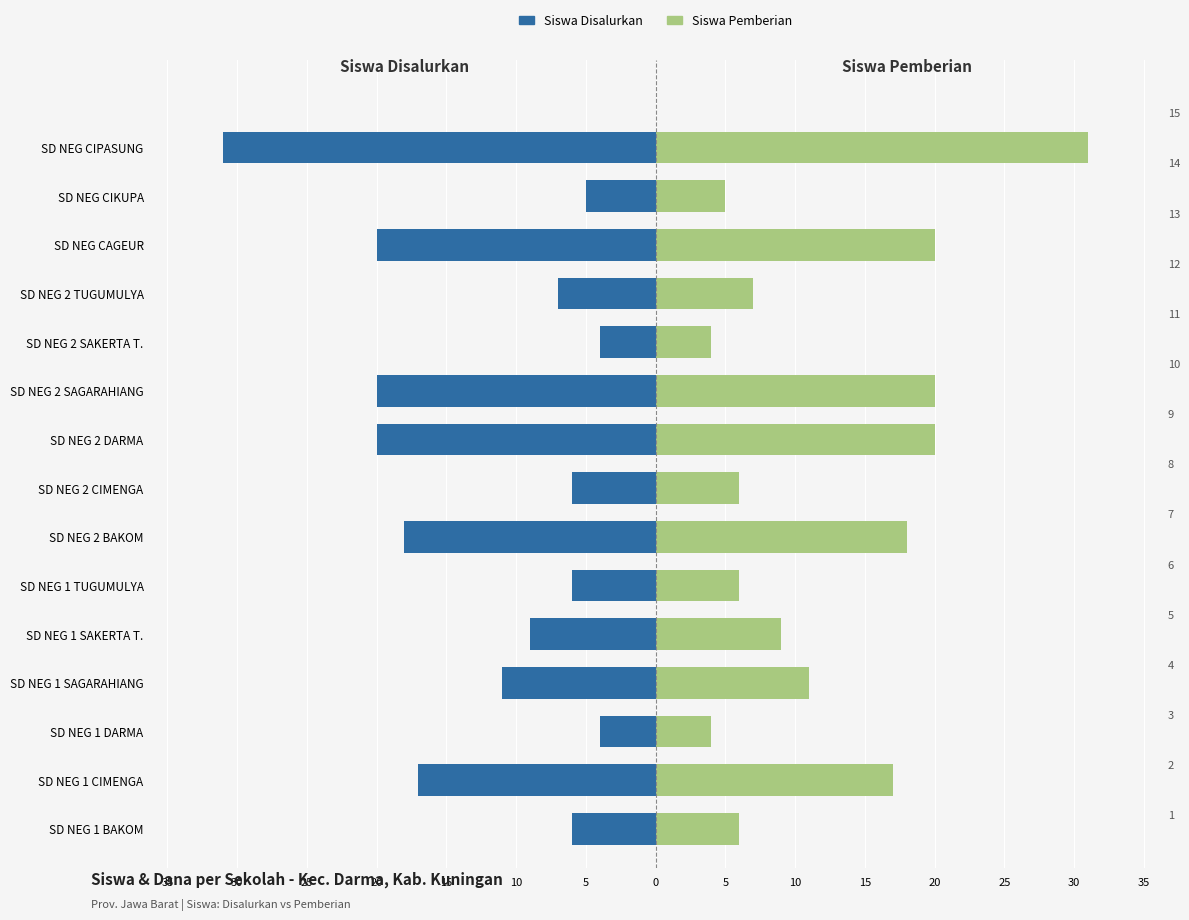

Is the value of Siswa Disalurkan at SD NEG 2 SAKERTA T. greater than the value of Siswa Pemberian at SD NEG CIPASUNG?

No